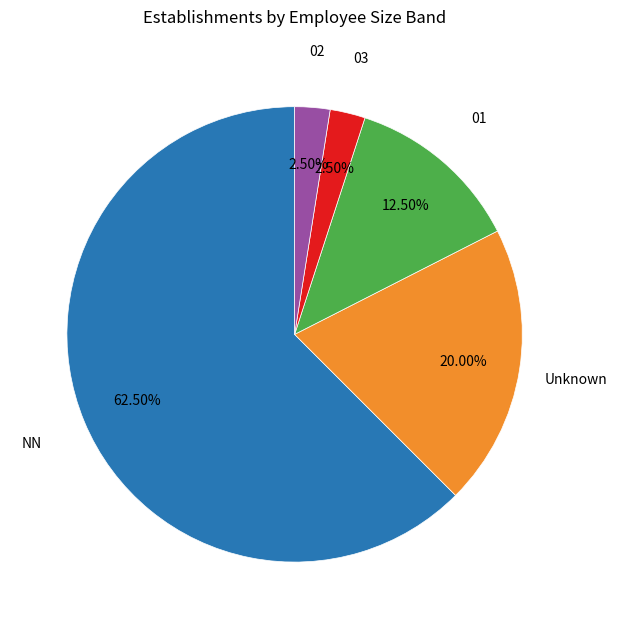

Does any single category account for the majority?

Yes